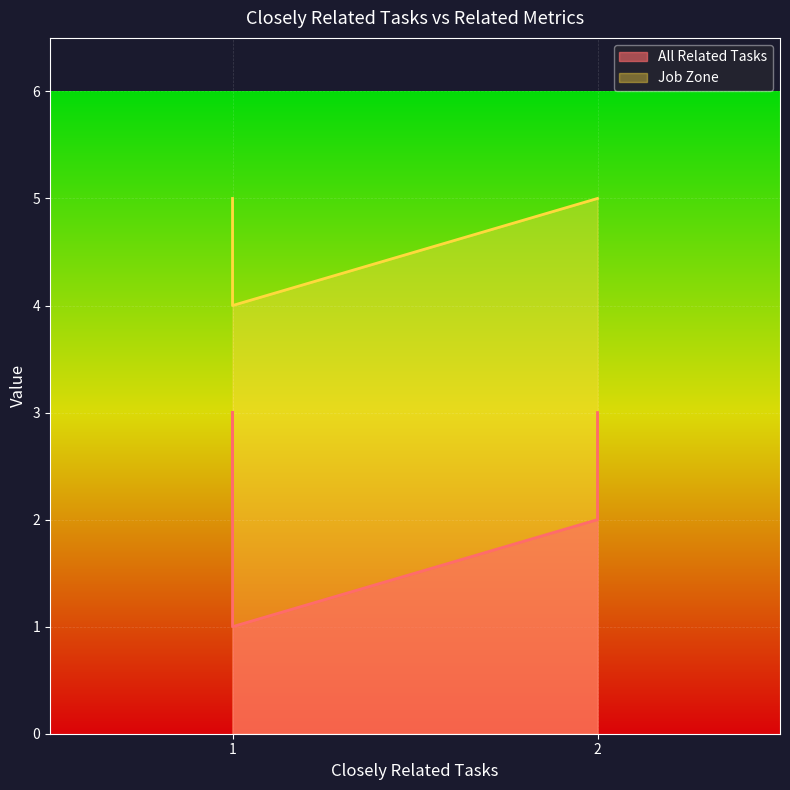

What is the average value of the Job Zone series?

5